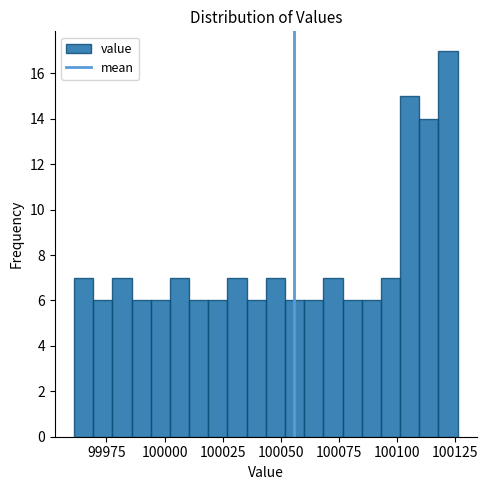

Read against the x-axis, roughly where is the centre of the tallest bar?

100120